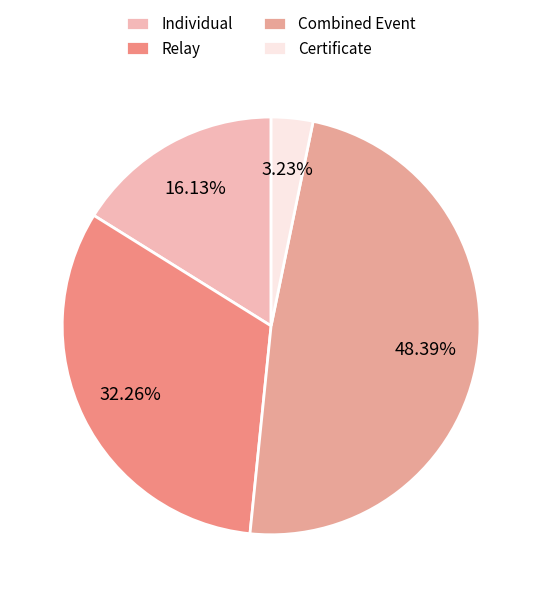

To the nearest percent, what is the average slice percentage?

25%